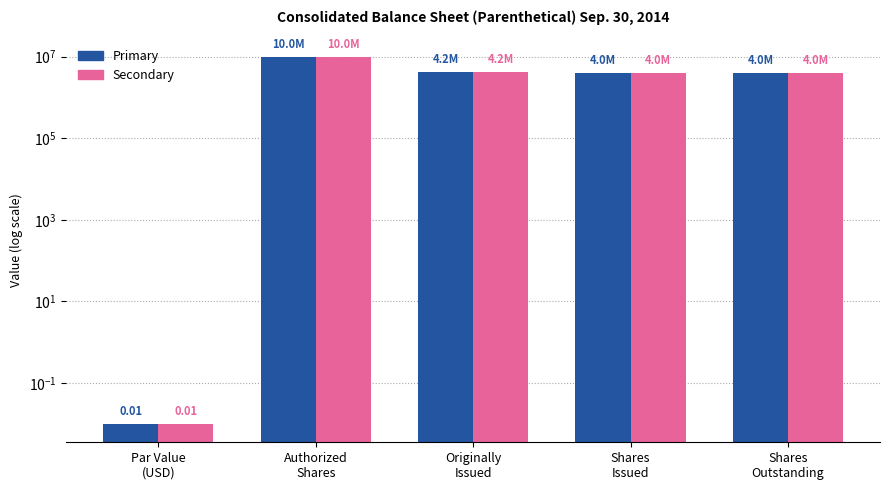

Where is Sep. 30, 2014 (Primary) nearest to the value 5000000?

Originally
Issued